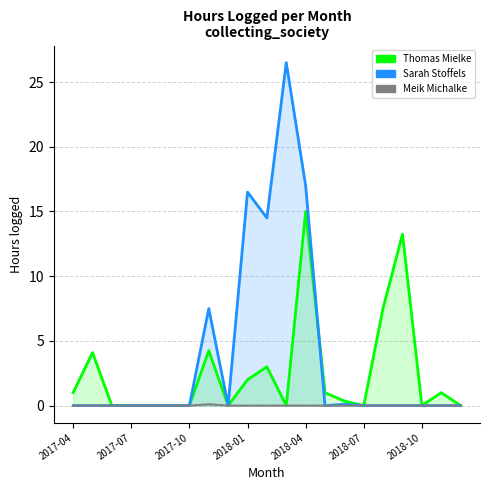

True or false: Sarah Stoffels and Meik Michalke cross at least once.

False